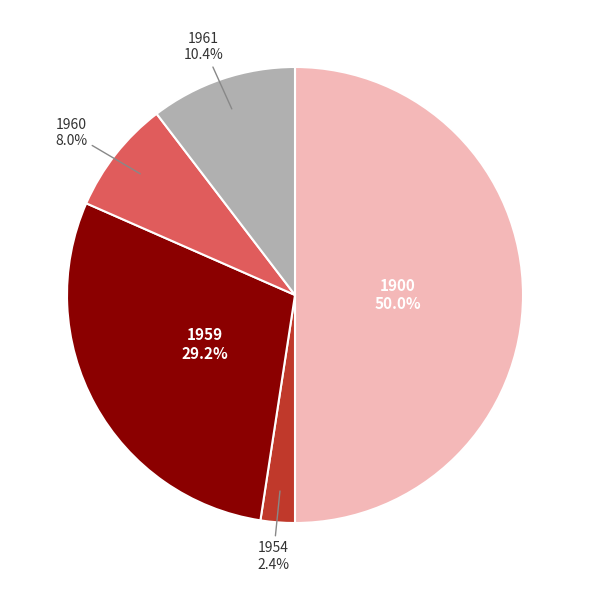

To the nearest percent, what is the difference between the 1960 and 1900 slice percentages?

42%